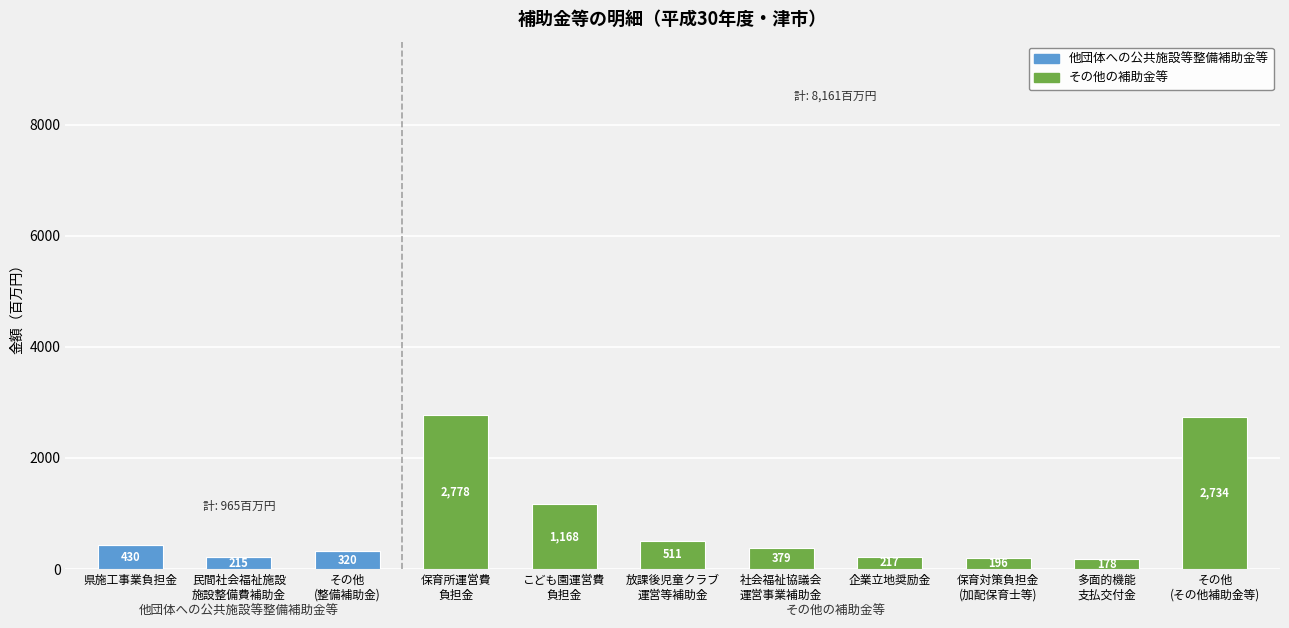

What is the maximum value for 他団体への公共施設等整備補助金等?

430